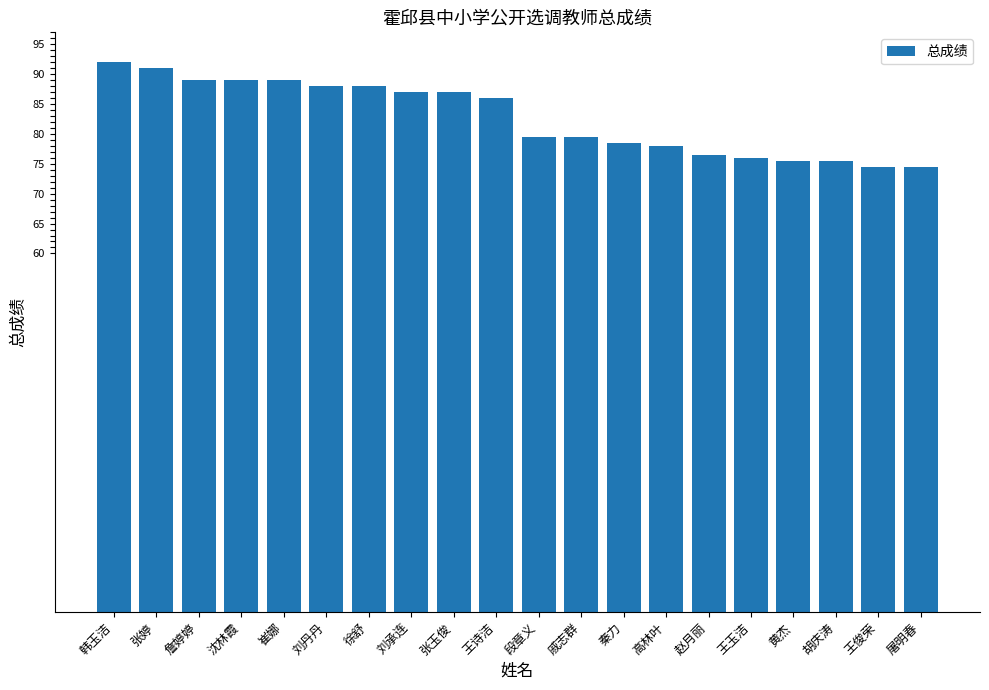

The value at 王玉洁 is 76.0. True or false?

True